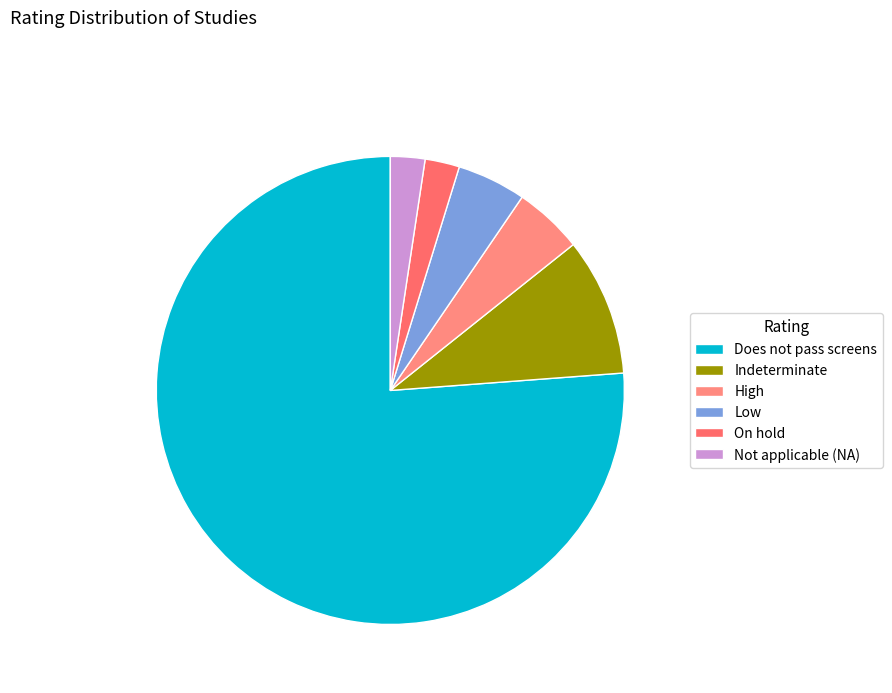

Count the number of slices in the pie.

6